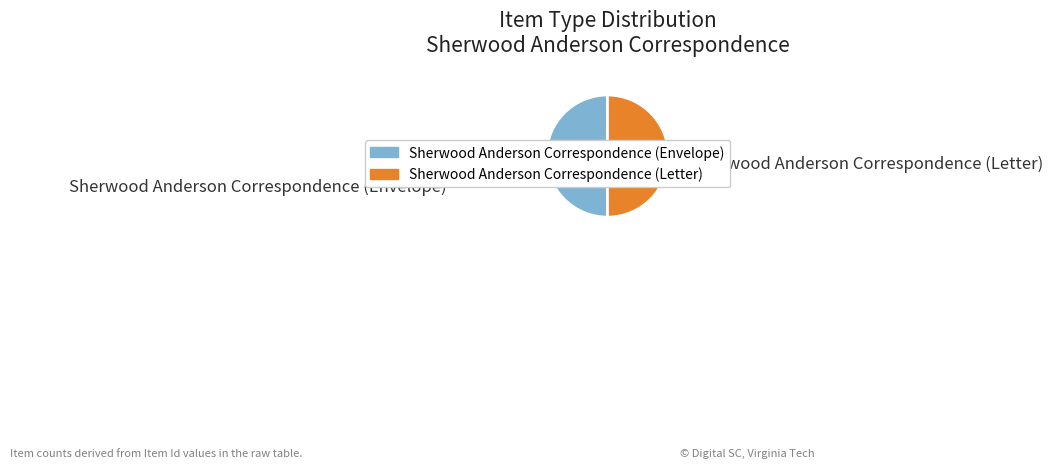

Combined, do Sherwood Anderson Correspondence (Letter) and Sherwood Anderson Correspondence (Envelope) account for over 50%?

Yes